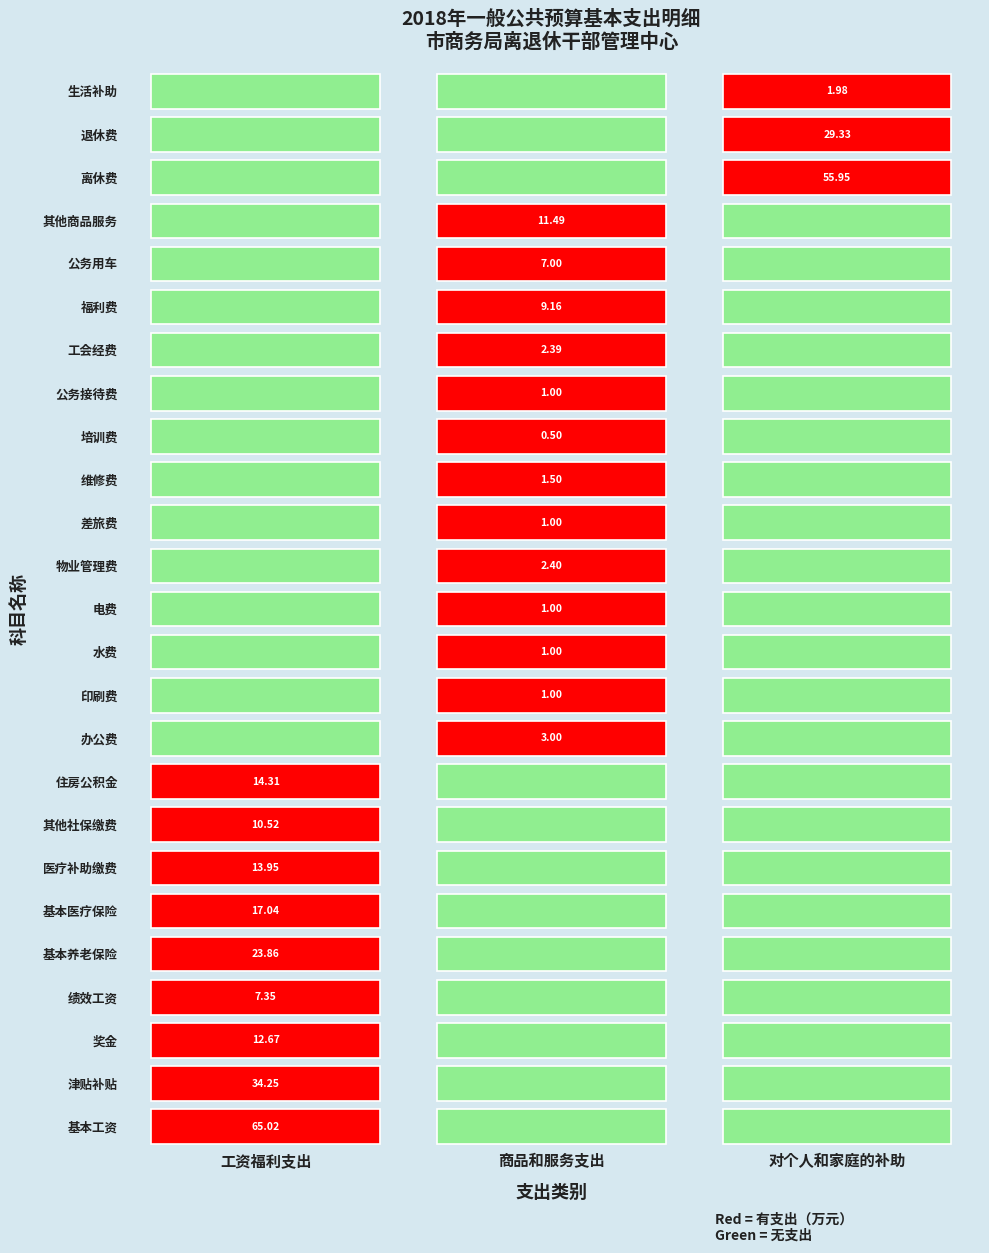

Reading right to left, extract all data points from this chart.

基本工资: 2=0.0	1=0.0	0=65.0
津贴补贴: 2=0.0	1=0.0	0=34.2
奖金: 2=0.0	1=0.0	0=12.7
绩效工资: 2=0.0	1=0.0	0=7.3
基本养老保险: 2=0.0	1=0.0	0=23.9
基本医疗保险: 2=0.0	1=0.0	0=17.0
医疗补助缴费: 2=0.0	1=0.0	0=13.9
其他社保缴费: 2=0.0	1=0.0	0=10.5
住房公积金: 2=0.0	1=0.0	0=14.3
办公费: 2=0.0	1=3.0	0=0.0
印刷费: 2=0.0	1=1.0	0=0.0
水费: 2=0.0	1=1.0	0=0.0
电费: 2=0.0	1=1.0	0=0.0
物业管理费: 2=0.0	1=2.4	0=0.0
差旅费: 2=0.0	1=1.0	0=0.0
维修费: 2=0.0	1=1.5	0=0.0
培训费: 2=0.0	1=0.5	0=0.0
公务接待费: 2=0.0	1=1.0	0=0.0
工会经费: 2=0.0	1=2.4	0=0.0
福利费: 2=0.0	1=9.2	0=0.0
公务用车: 2=0.0	1=7.0	0=0.0
其他商品服务: 2=0.0	1=11.5	0=0.0
离休费: 2=56.0	1=0.0	0=0.0
退休费: 2=29.3	1=0.0	0=0.0
生活补助: 2=2.0	1=0.0	0=0.0